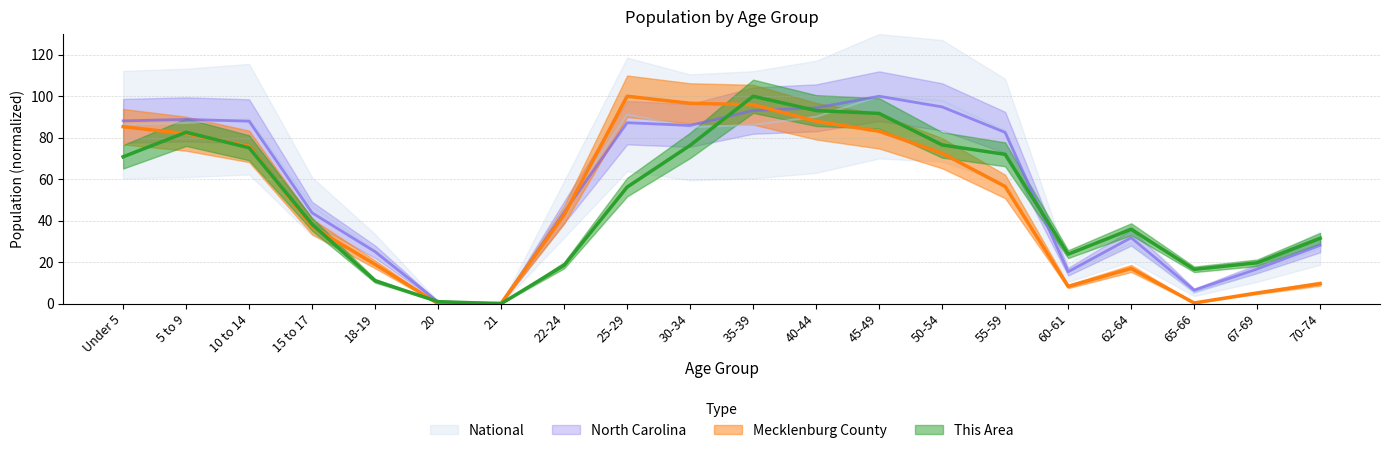

The value of This Area at 30-34 is 38.9. True or false?

False